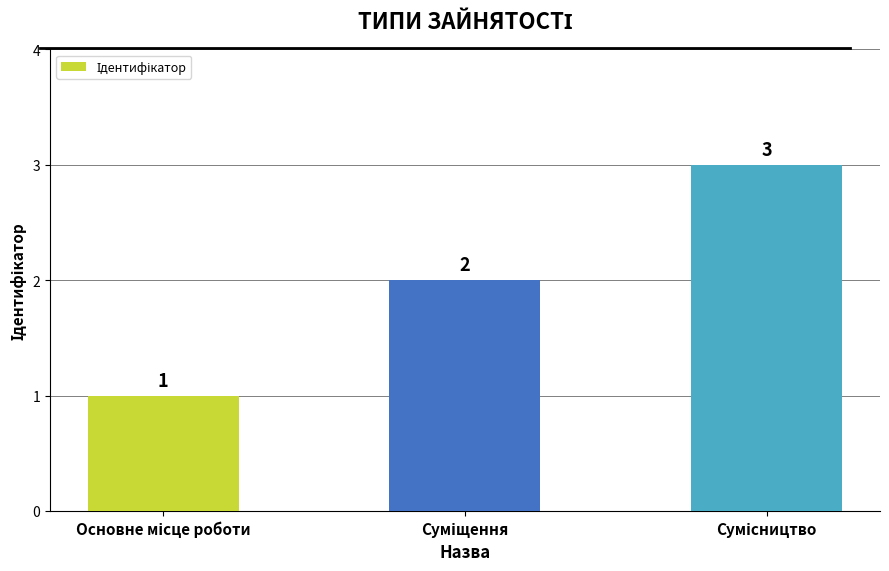

What is the smallest value displayed?

1